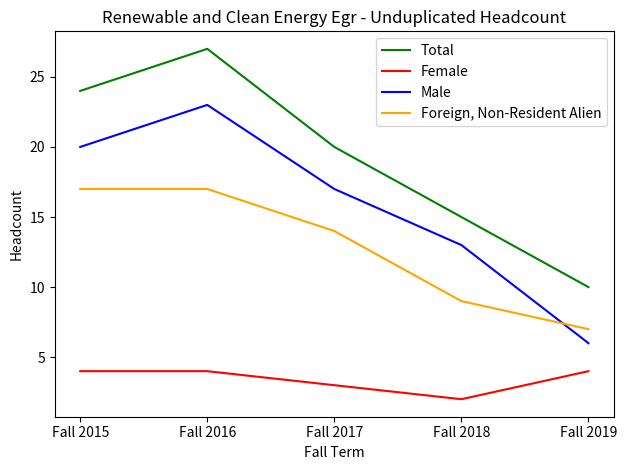

At which category does Total reach its first local peak?

Fall 2016